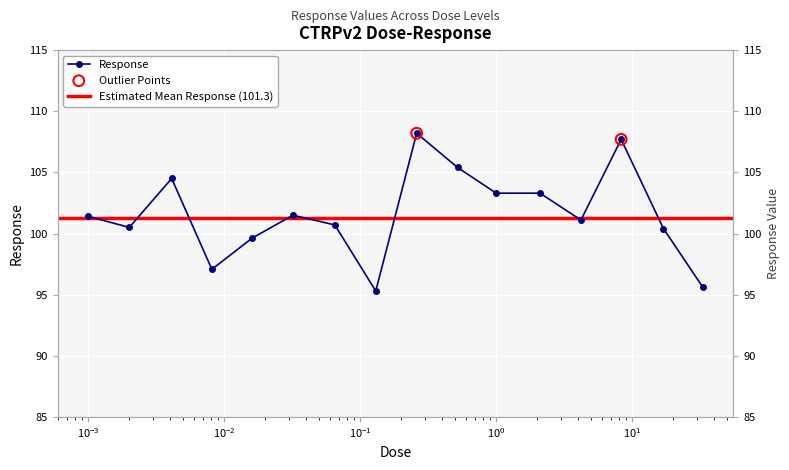

What is the ratio of the value at 0.002 to the value at 0.032?

1.0